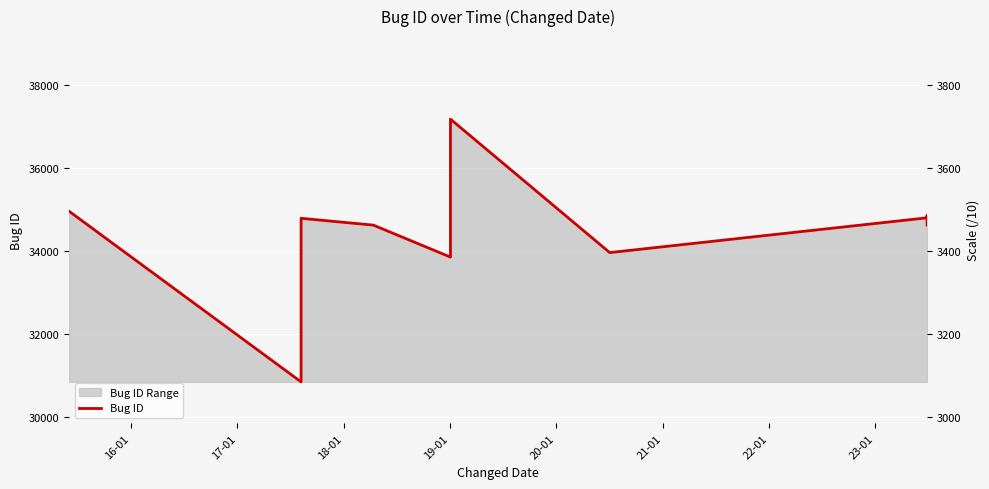

What is the difference between the maximum and minimum values?

6328